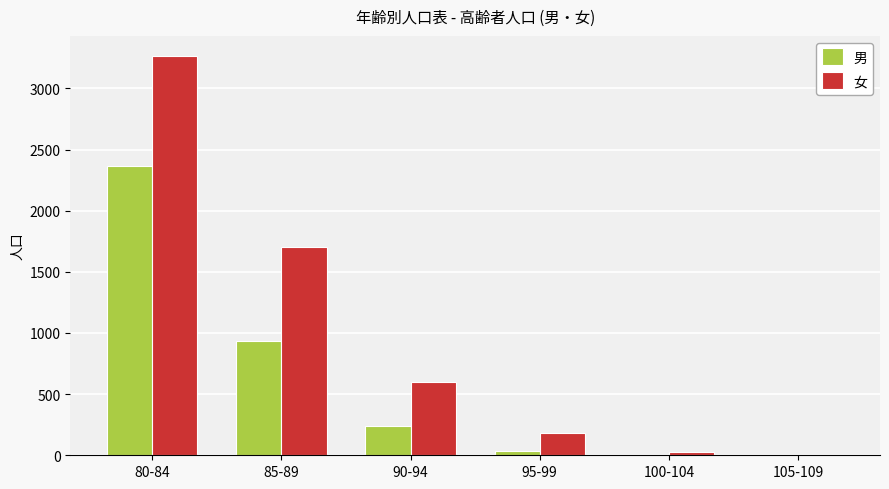

At which label does 女 reach its peak?

80-84